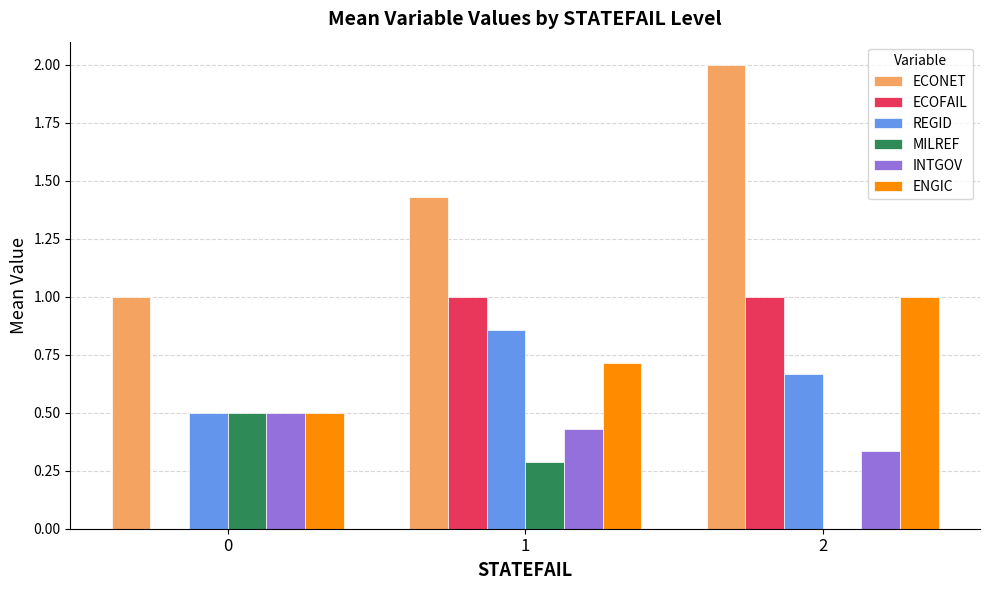

How many ECONET values are between 1 and 2?

3